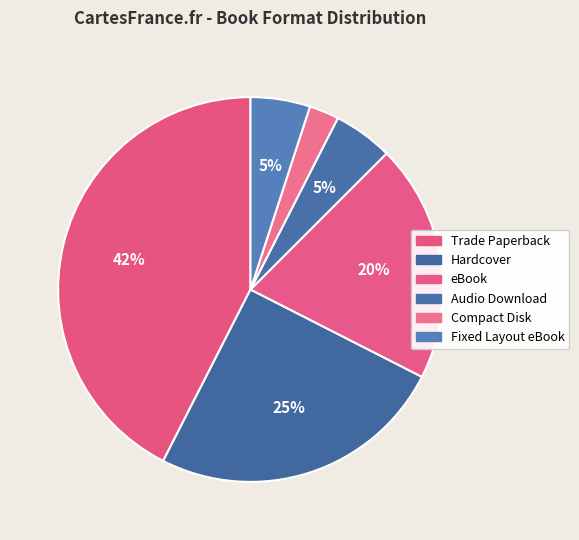

Count the number of slices in the pie.

6